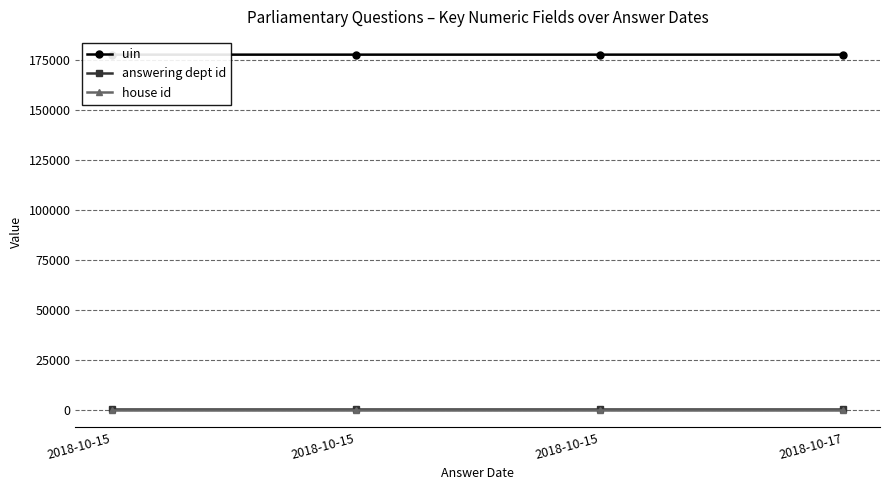

How many distinct data groups are displayed?

3